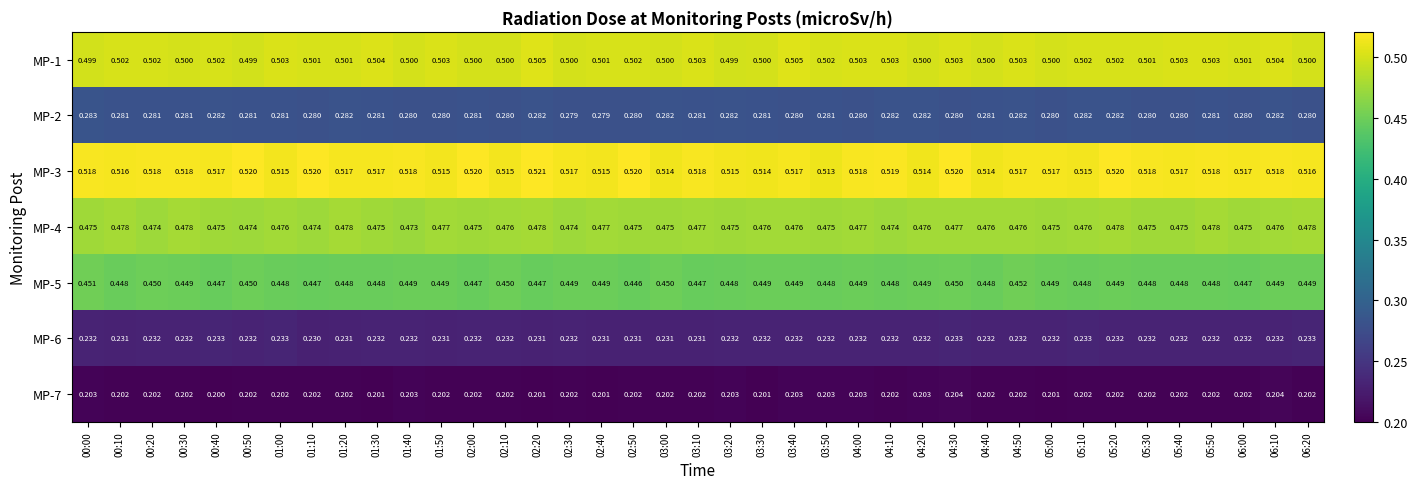

What is the total value across all series at 04:10?

2.7